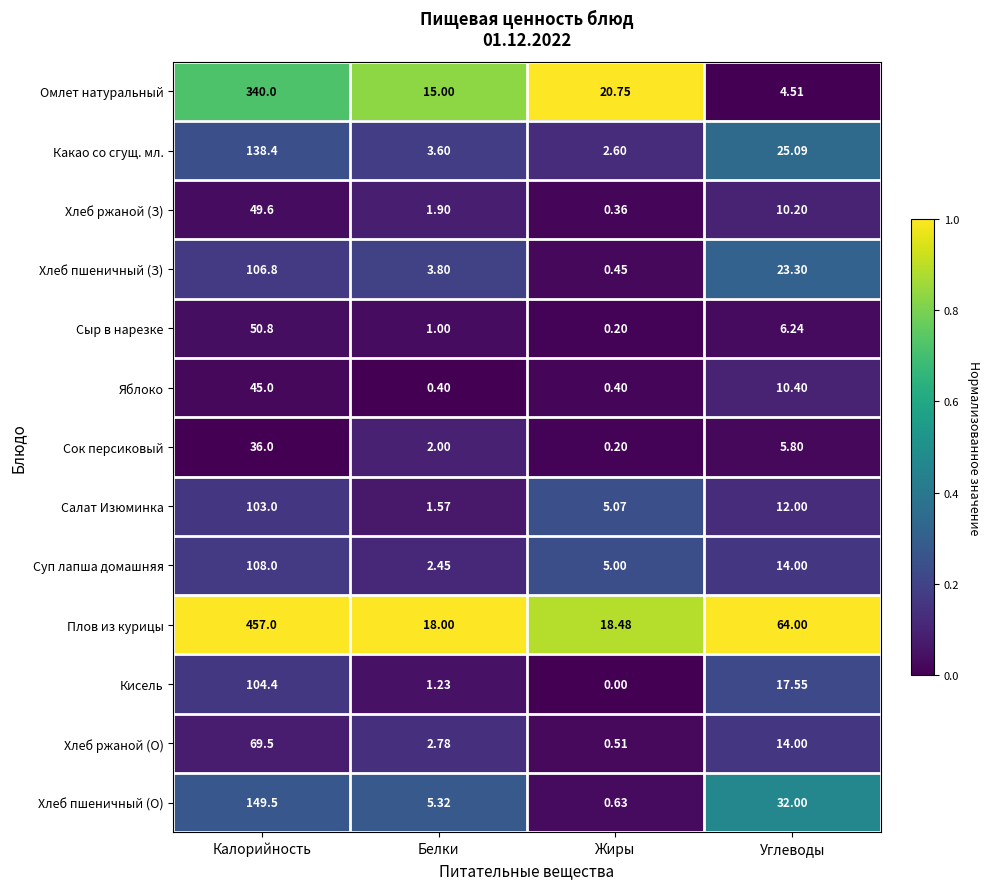

Which label corresponds to the smallest value in the chart?

Жиры